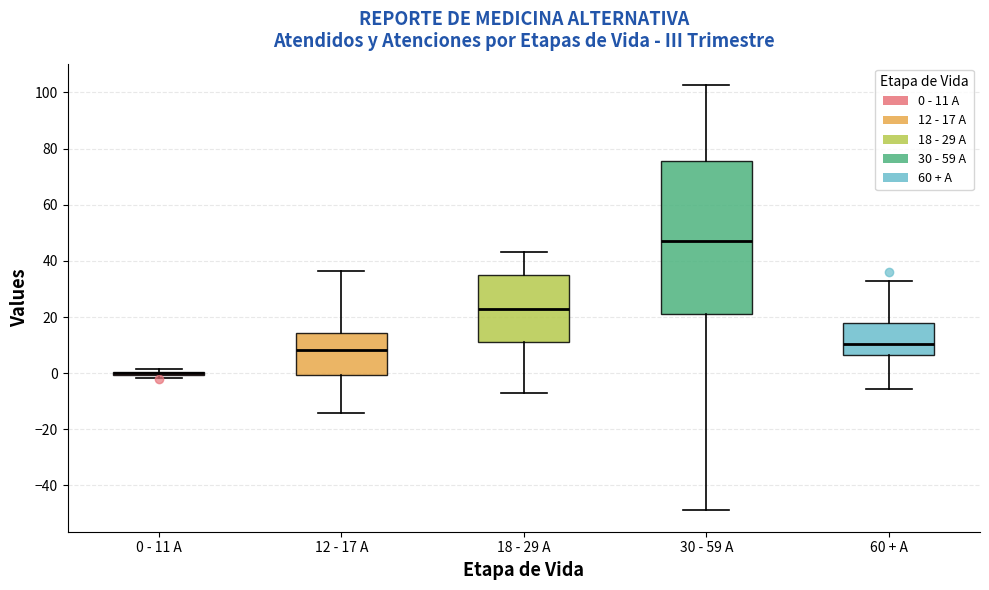

Comparing the boxes themselves (not the whiskers), which one is the tallest?

30 - 59 A